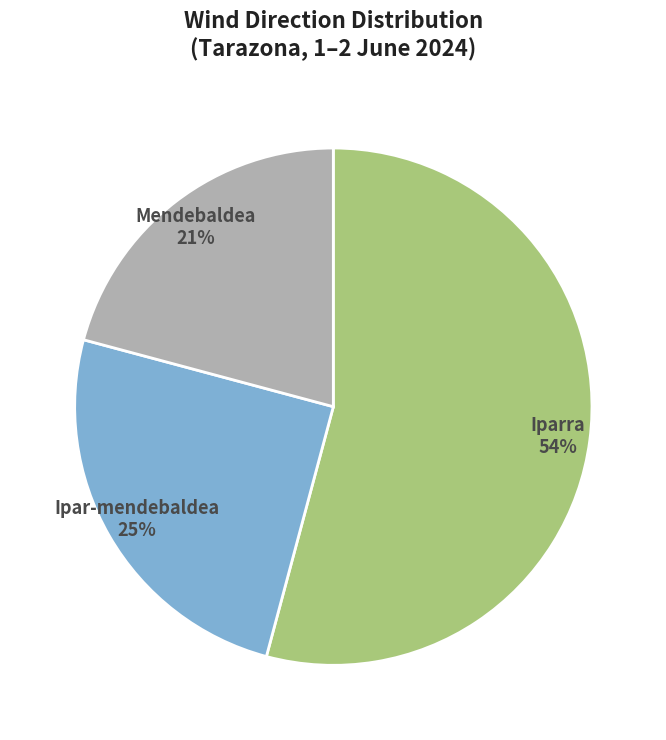

What is the largest slice in the pie chart?

Iparra